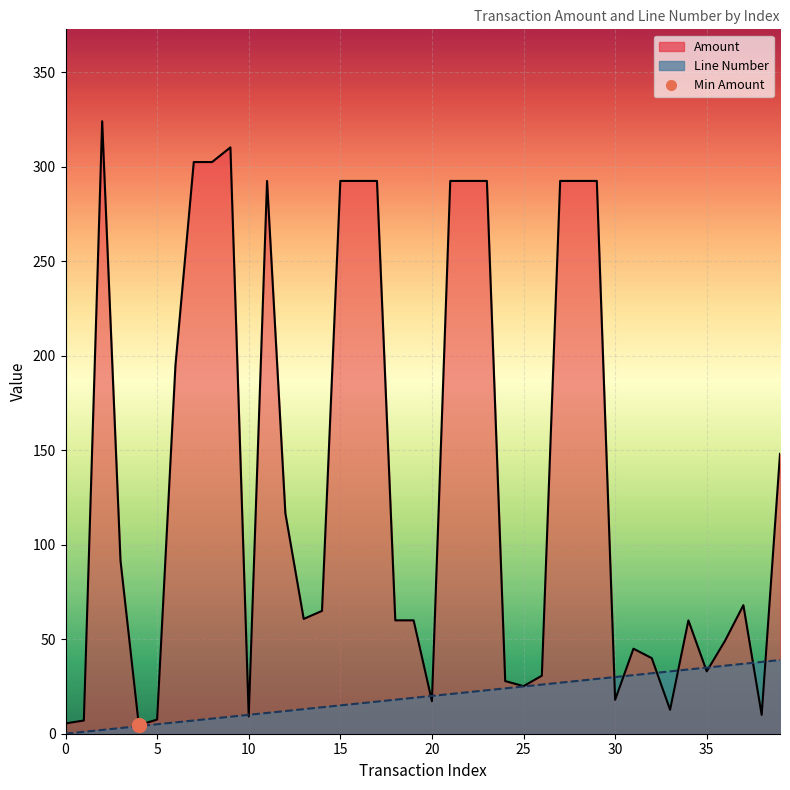

Reading left to right, what are all the values shown in this chart?

Amount: 0=5.5	1=7.0	2=324.1	3=91.6	4=4.5	5=7.5	6=195.0	7=302.5	8=302.5	9=310.2	10=9.2	11=292.5	12=116.7	13=60.8	14=65.0	15=292.5	16=292.5	17=292.5	18=60.0	19=60.0	20=17.2	21=292.5	22=292.5	23=292.5	24=27.9	25=25.2	26=30.7	27=292.5	28=292.5	29=292.5	30=17.9	31=45.0	32=40.0	33=12.7	34=60.0	35=33.0	36=49.2	37=68.0	38=10.0	39=148.1
Line Number: 0=0.0	1=1.0	2=2.0	3=3.0	4=4.0	5=5.0	6=6.0	7=7.0	8=8.0	9=9.0	10=10.0	11=11.0	12=12.0	13=13.0	14=14.0	15=15.0	16=16.0	17=17.0	18=18.0	19=19.0	20=20.0	21=21.0	22=22.0	23=23.0	24=24.0	25=25.0	26=26.0	27=27.0	28=28.0	29=29.0	30=30.0	31=31.0	32=32.0	33=33.0	34=34.0	35=35.0	36=36.0	37=37.0	38=38.0	39=39.0